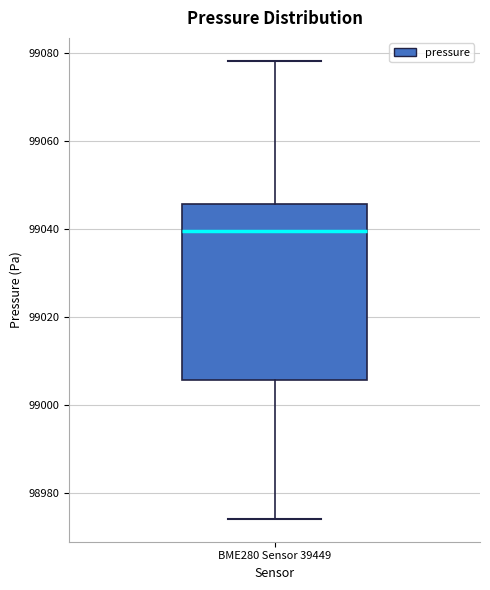

Transcribe this box plot: give where the median line is, the range the box spans, and where the two whiskers end, as read against the y-axis. The values are not printed on the chart, so give them approximately, as read against the axis.

median 99040, box 99006 to 99046, whiskers 98974 to 99078